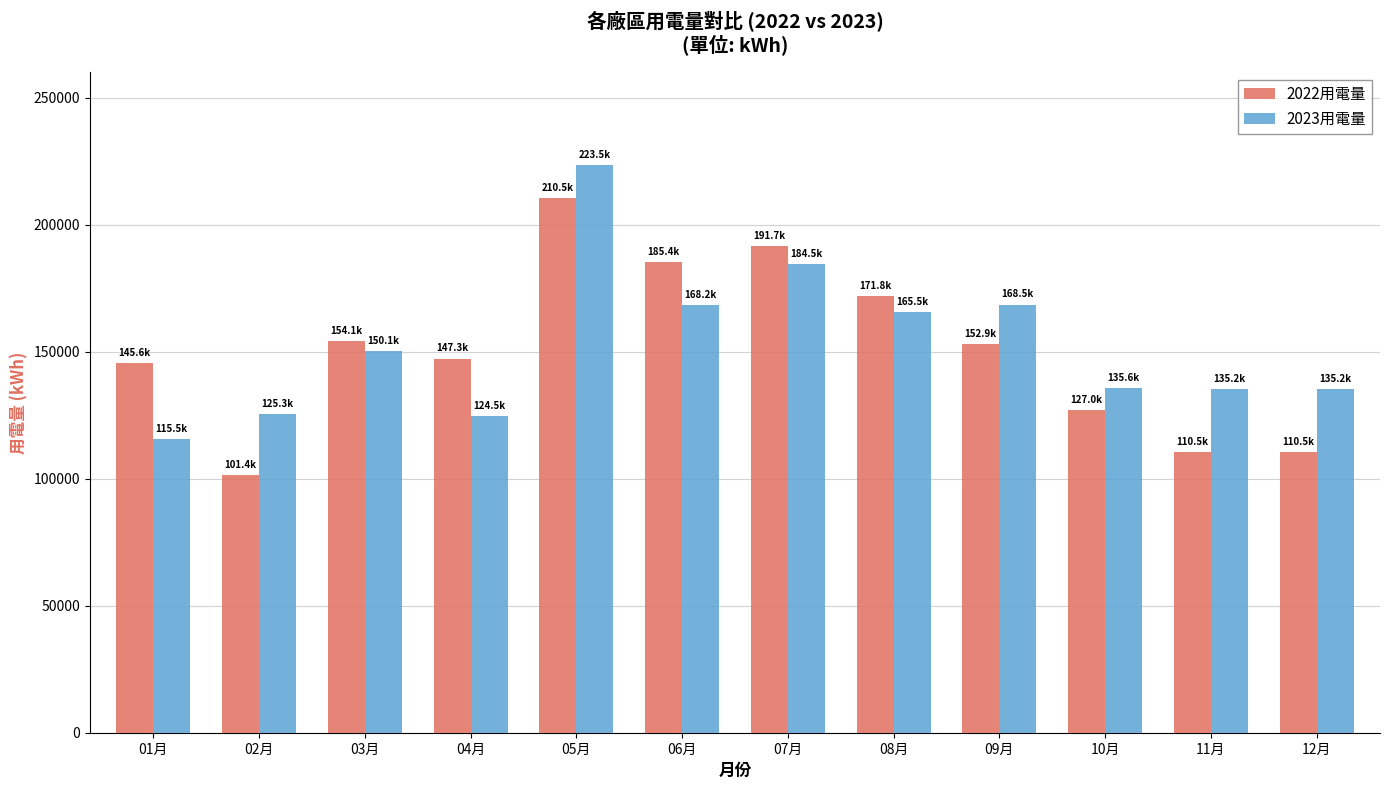

What position from the right is 08月?

5